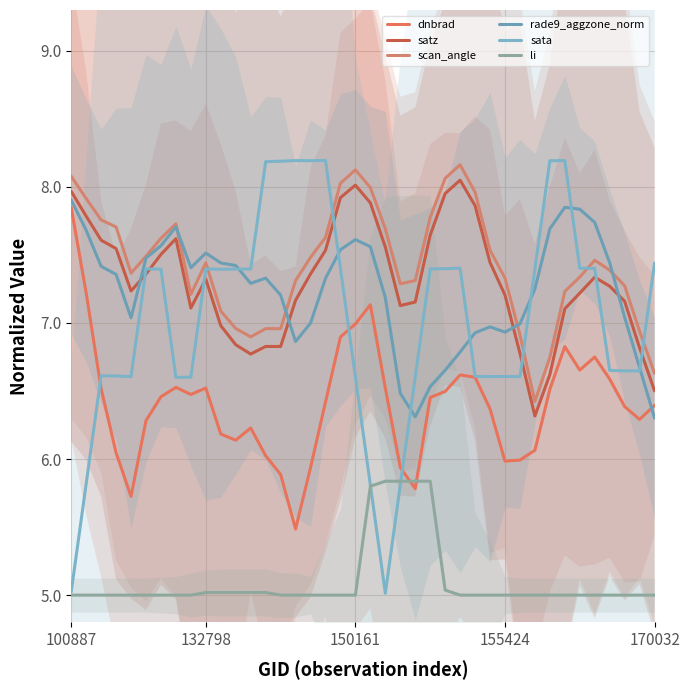

What is the difference between the satz values at 12 and 9?

0.5